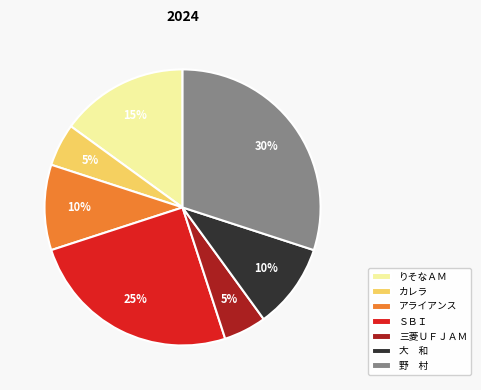

Which category has the biggest portion of the pie?

野 村